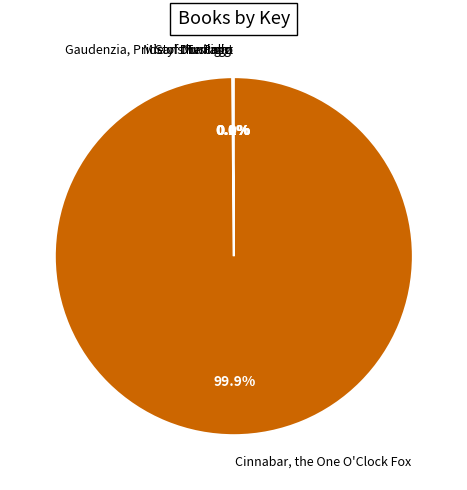

What is the majority slice?

Cinnabar, the One O'Clock Fox